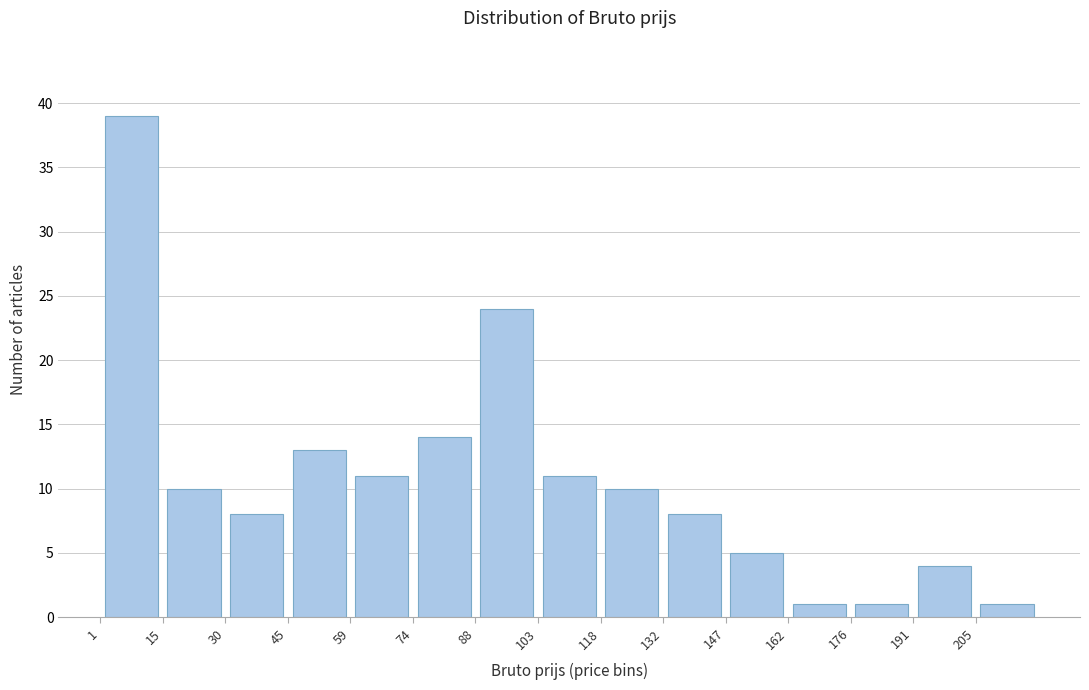

What is the height of the bar covering 60 to 74 on the x-axis? Neither the bar edges nor the heights are printed on the chart, so give them approximately, as read against the axes.

11